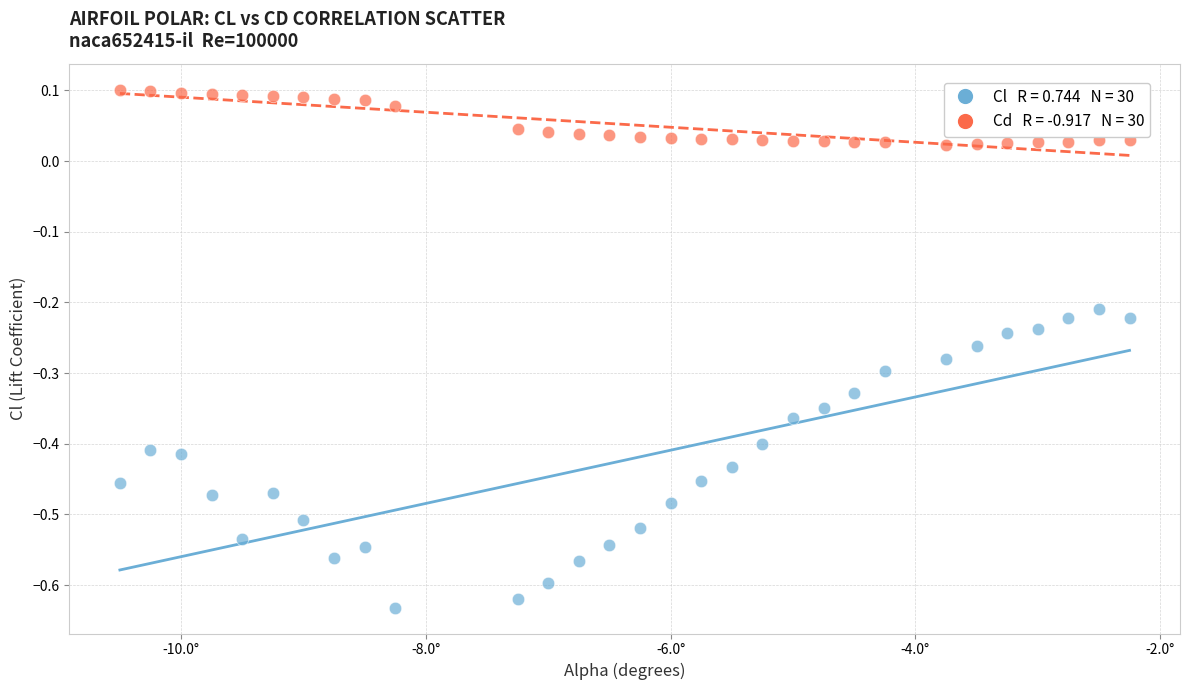

Across all data points, what is the range of Y values (max minus min)?

0.7